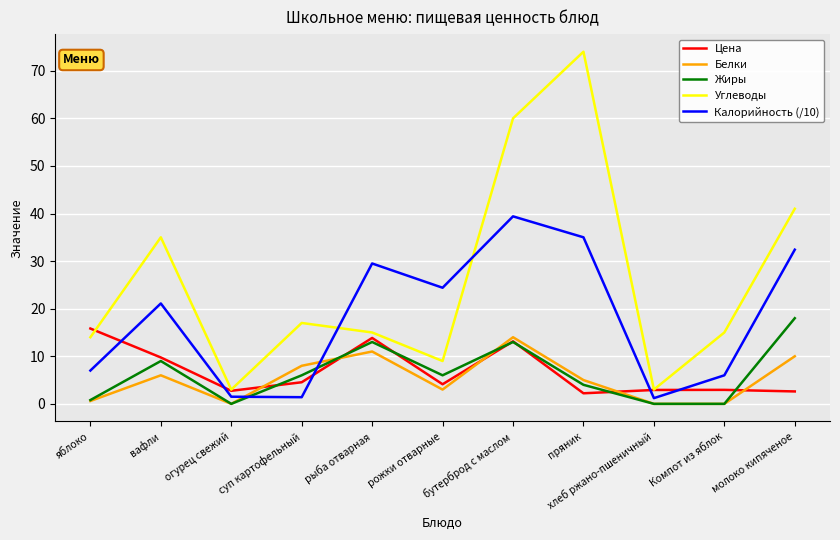

In Калорийность (/10), how many points are lower than both neighbors (excluding endpoints)?

3